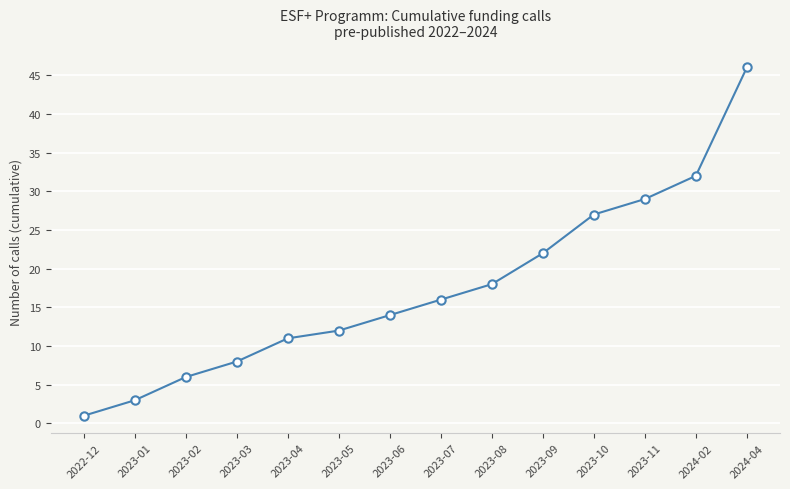

How many data points are less than 16?

7